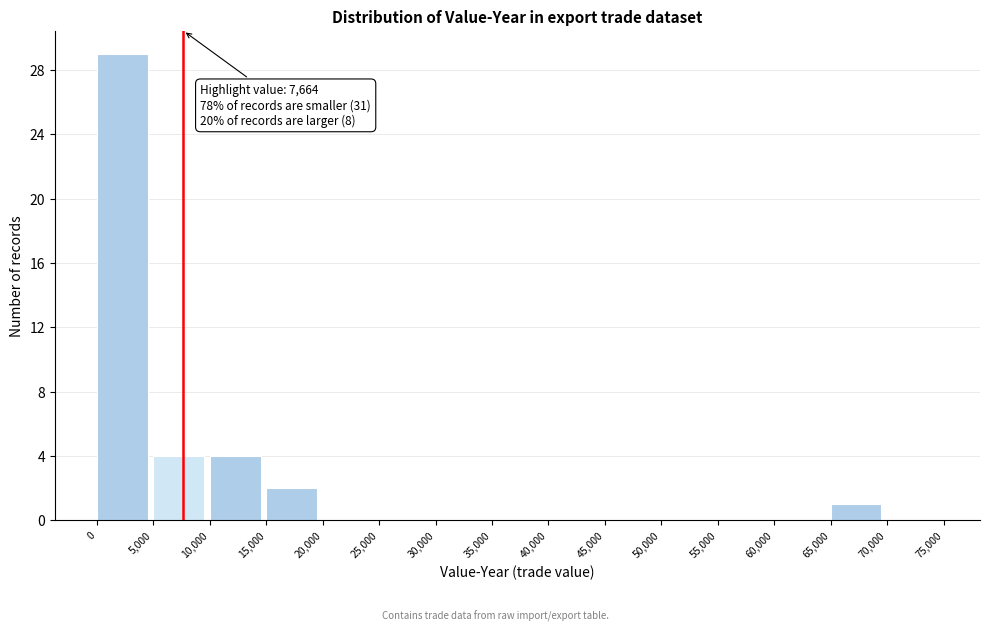

Which range on the x-axis has the tallest bar?

0 to 5,000